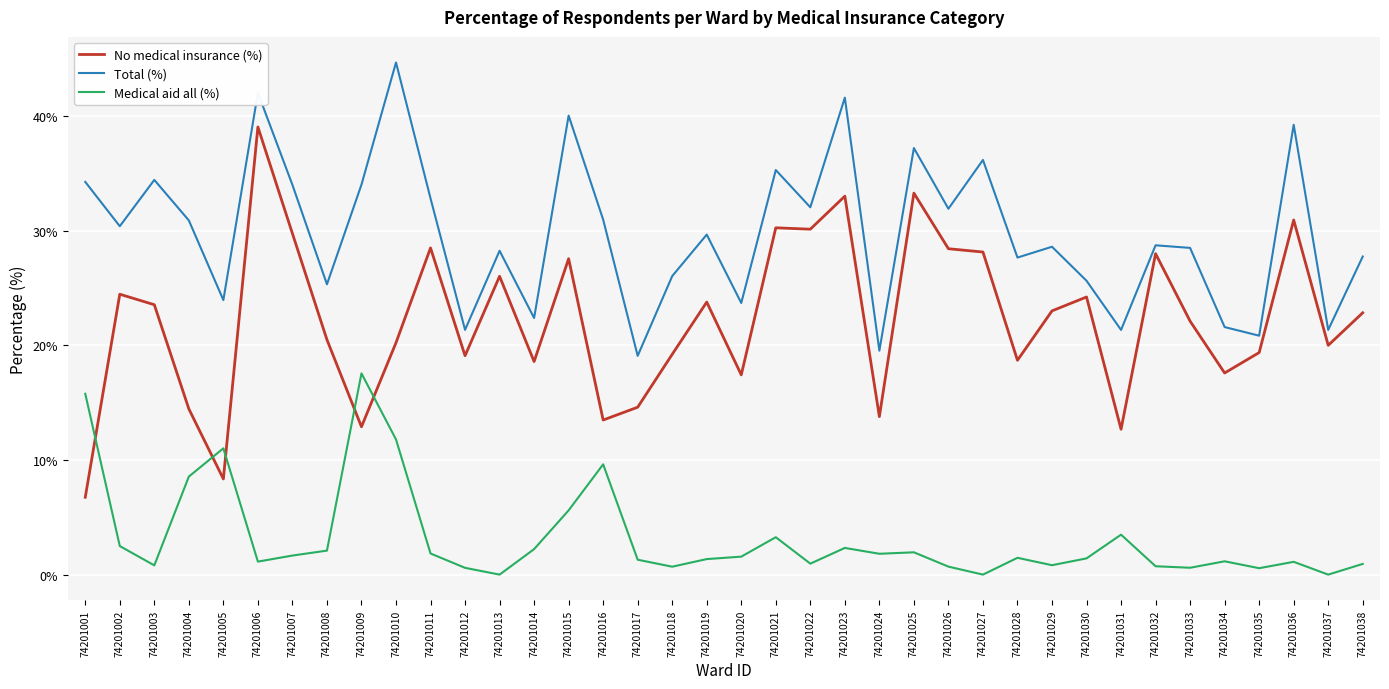

Between 74201024 and 74201030, which series saw the biggest shift?

No medical insurance (%)